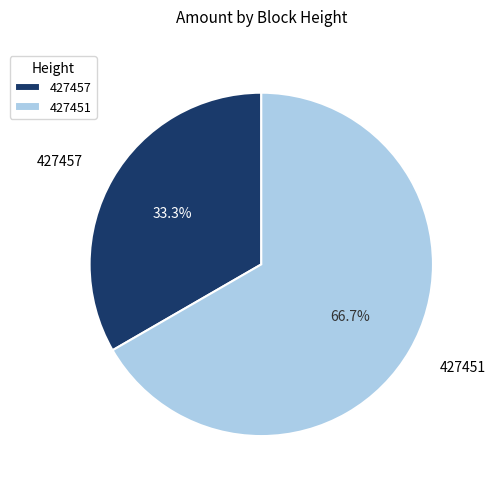

To the nearest percent, what portion does 427457 represent?

33%